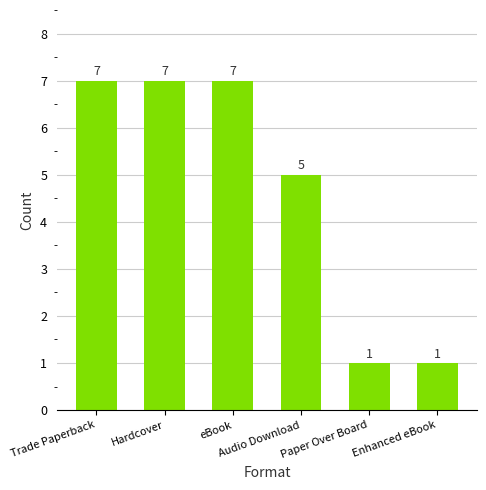

How many values are between 1 and 7?

6